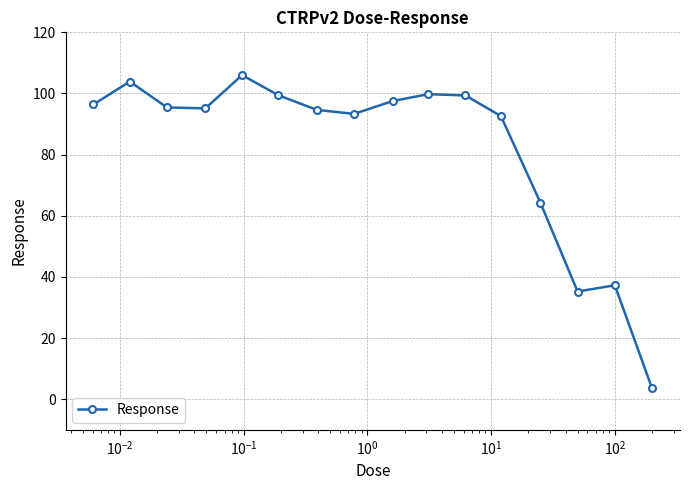

What is the sum of all values?

1314.0